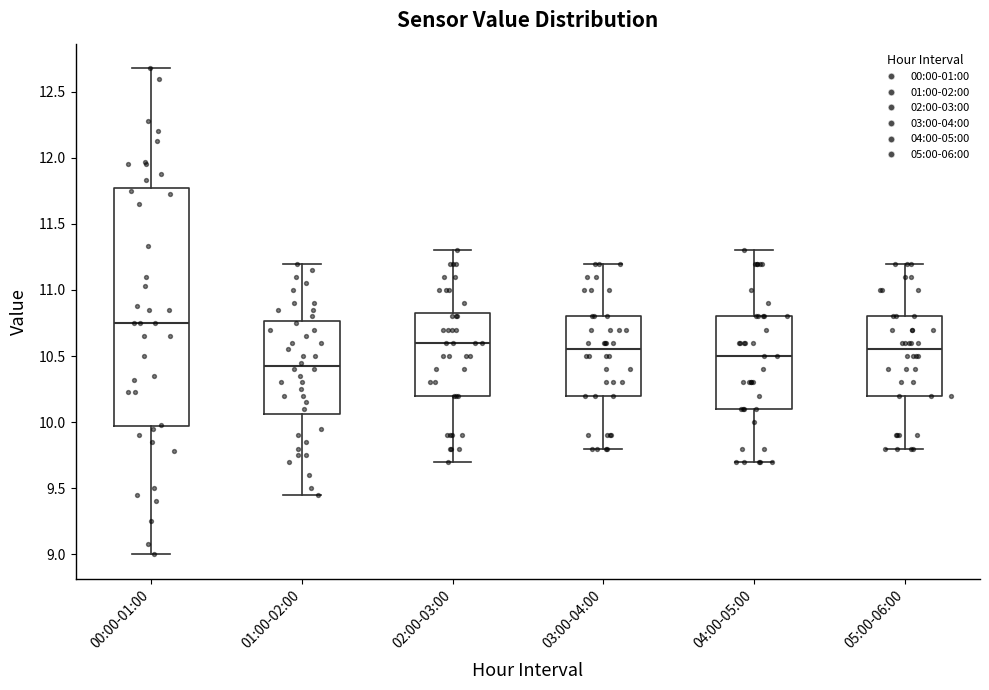

Reading left to right, transcribe this box plot: for each box, give where its median line is, the range the box spans, and where its two whiskers end, as read against the y-axis. The values are not printed on the chart, so give them approximately, as read against the axis.

00:00-01:00: median 10.75, box 9.95 to 11.75, whiskers 9.00 to 12.70
01:00-02:00: median 10.45, box 10.05 to 10.75, whiskers 9.45 to 11.20
02:00-03:00: median 10.60, box 10.20 to 10.85, whiskers 9.70 to 11.30
03:00-04:00: median 10.55, box 10.20 to 10.80, whiskers 9.80 to 11.20
04:00-05:00: median 10.50, box 10.10 to 10.80, whiskers 9.70 to 11.30
05:00-06:00: median 10.55, box 10.20 to 10.80, whiskers 9.80 to 11.20